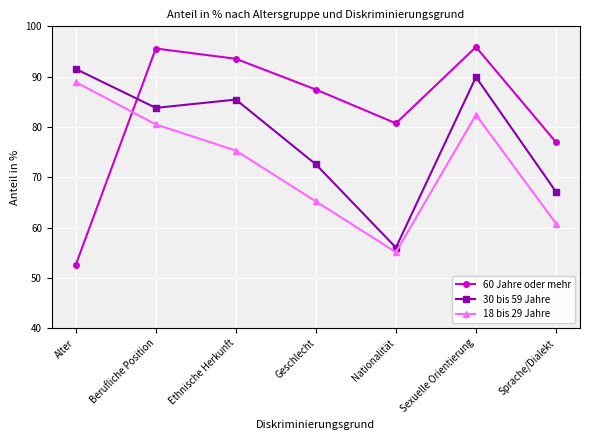

What is the minimum value for 30 bis 59 Jahre?

56.0